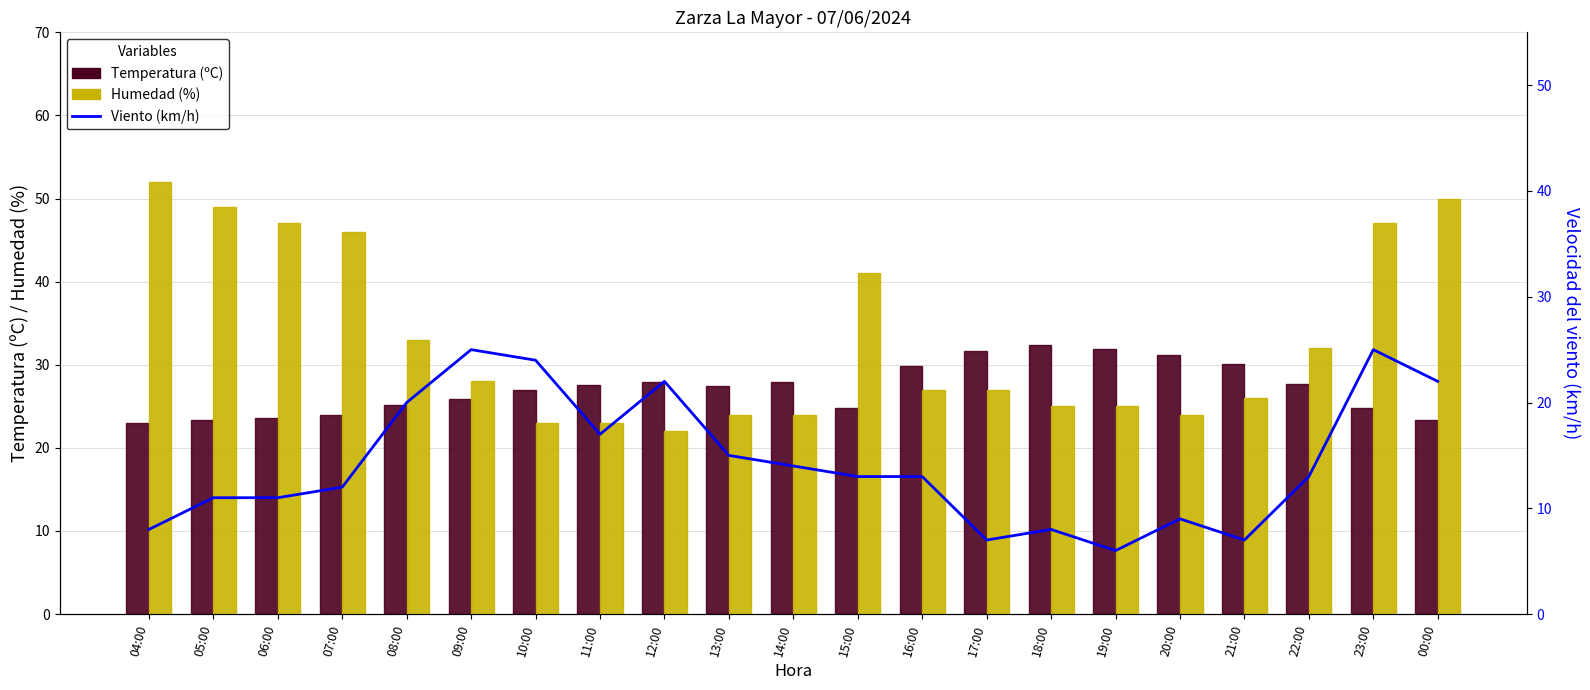

Which series has the widest spread of values?

Humedad (%)